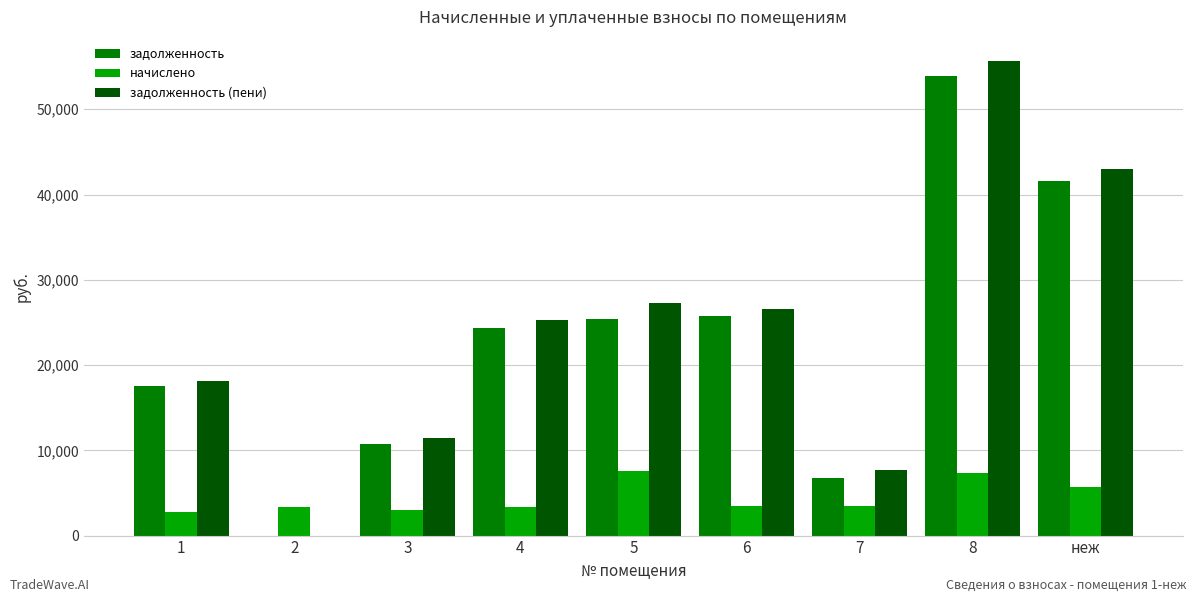

What is the sum of the задолженность (пени) values at неж and 8?

98654.4